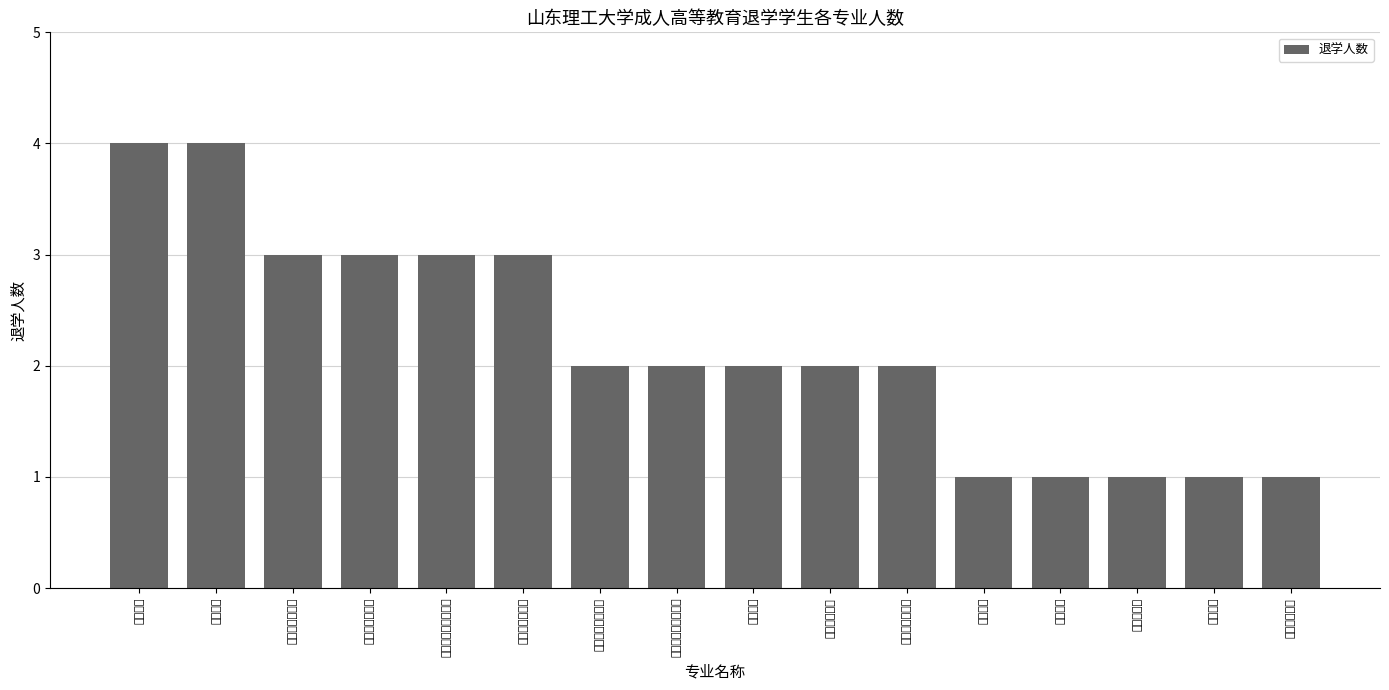

True or false: the data shows 2 at 工程造价.

True